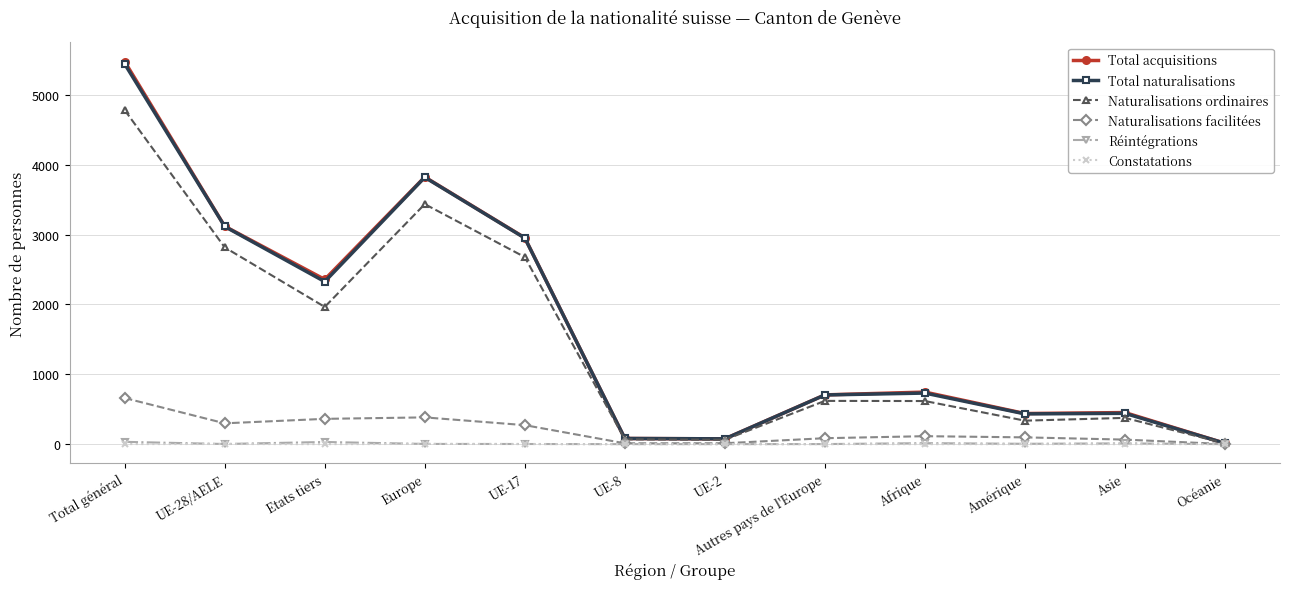

What position from the right is Océanie?

1